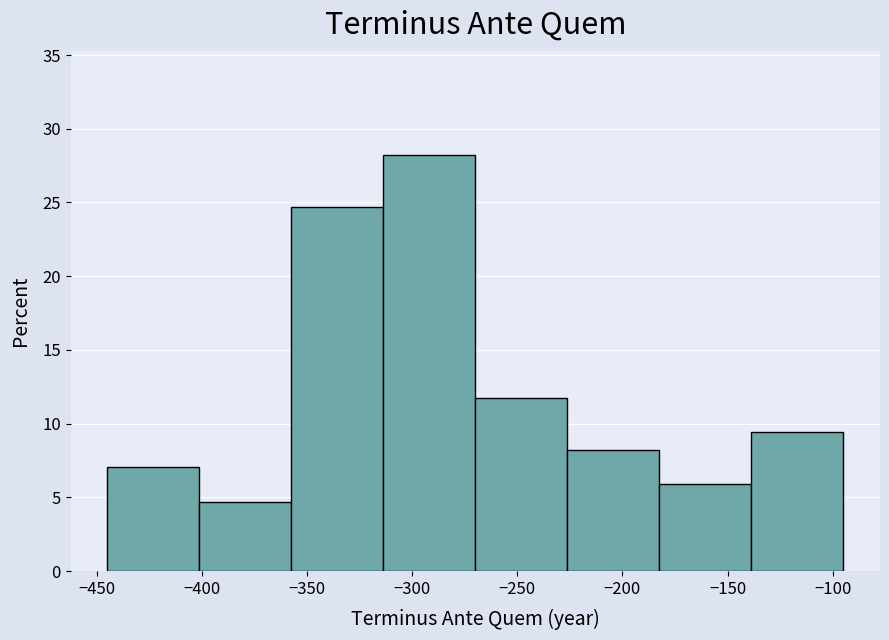

Reading left to right, transcribe this chart: for each bar, give the range it covers on the x-axis and its height. Neither the bar edges nor the heights are printed on the chart, so give them approximately, as read against the axes.

-445 to -400: 7.0
-400 to -355: 4.5
-355 to -315: 24.5
-315 to -270: 28.0
-270 to -225: 12.0
-225 to -180: 8.0
-180 to -140: 6.0
-140 to -95: 9.5